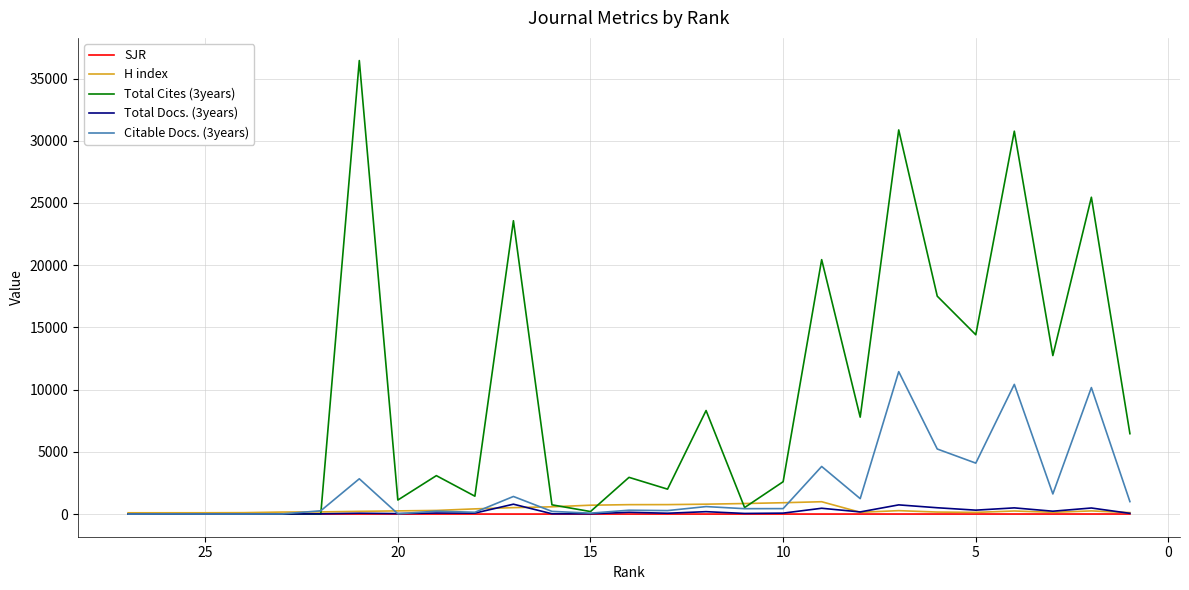

How many interior local peaks does the H index series have?

4